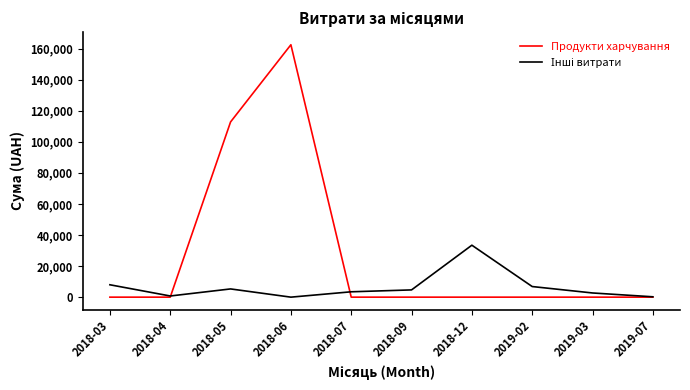

Which series has the largest total across all categories?

Продукти харчування